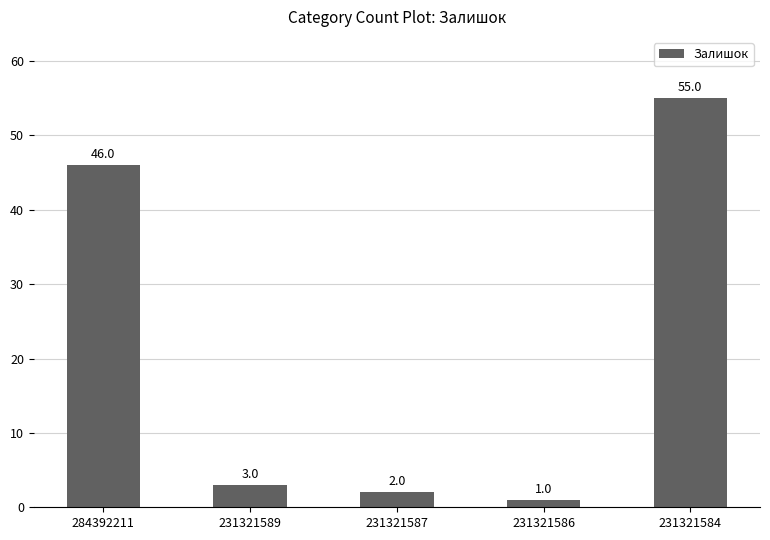

Approximately how many times larger is the value at 284392211 compared to 231321587?

23.0